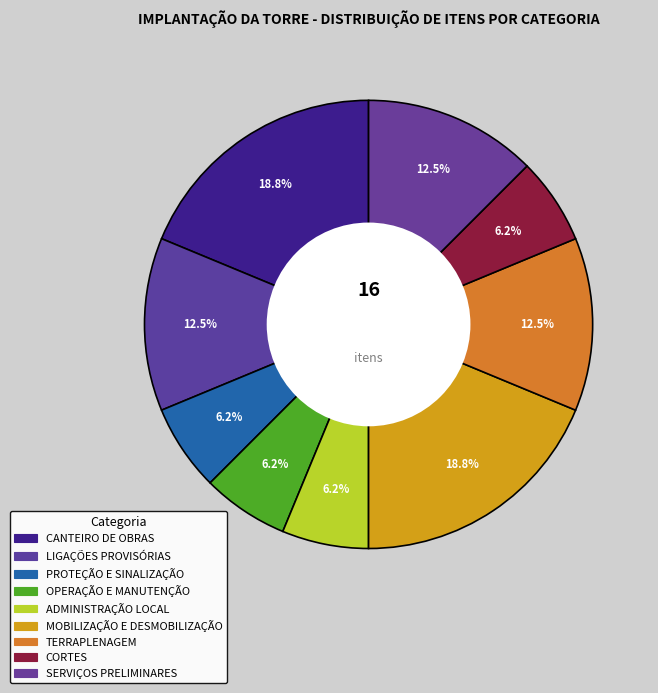

Which category has the biggest portion of the pie?

CANTEIRO DE OBRAS